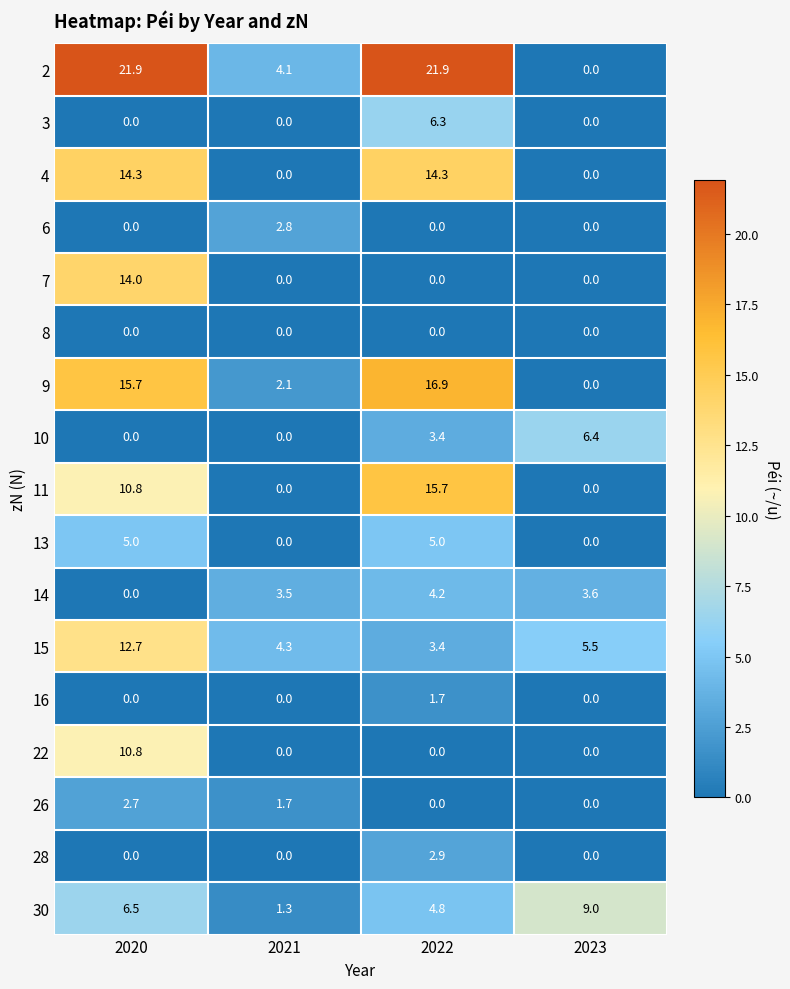

At how many categories does at least one series exceed 17?

2